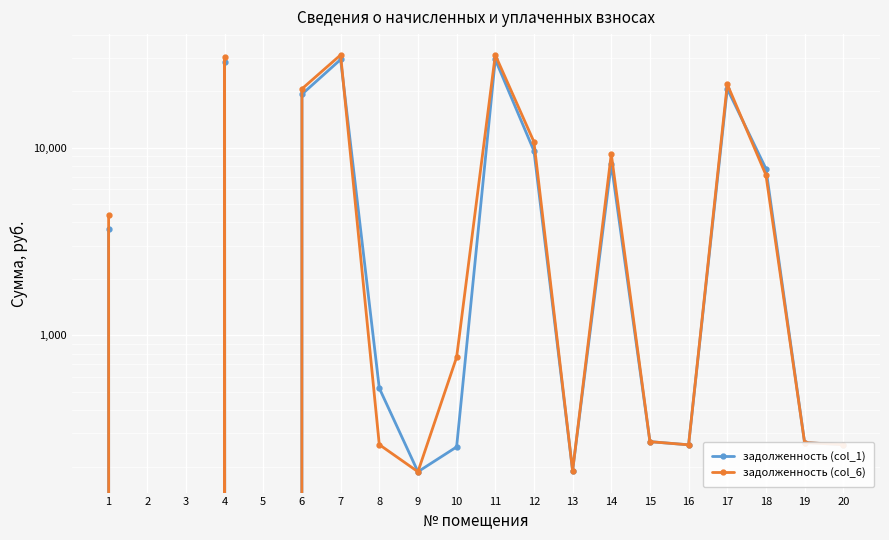

The задолженность (col_1) series shows 131.4 at 16. True or false?

False